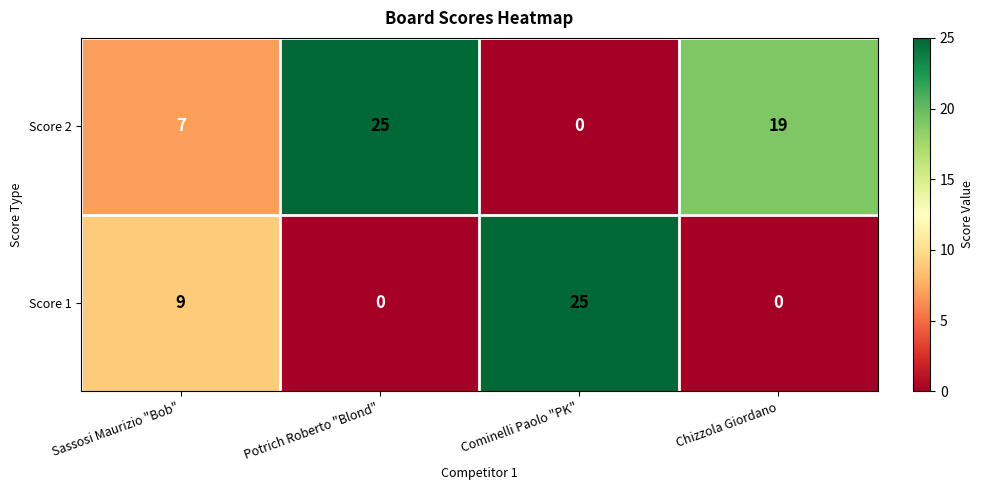

Rank the series at Potrich Roberto "Blond" from lowest to highest value.

Score 1, Score 2